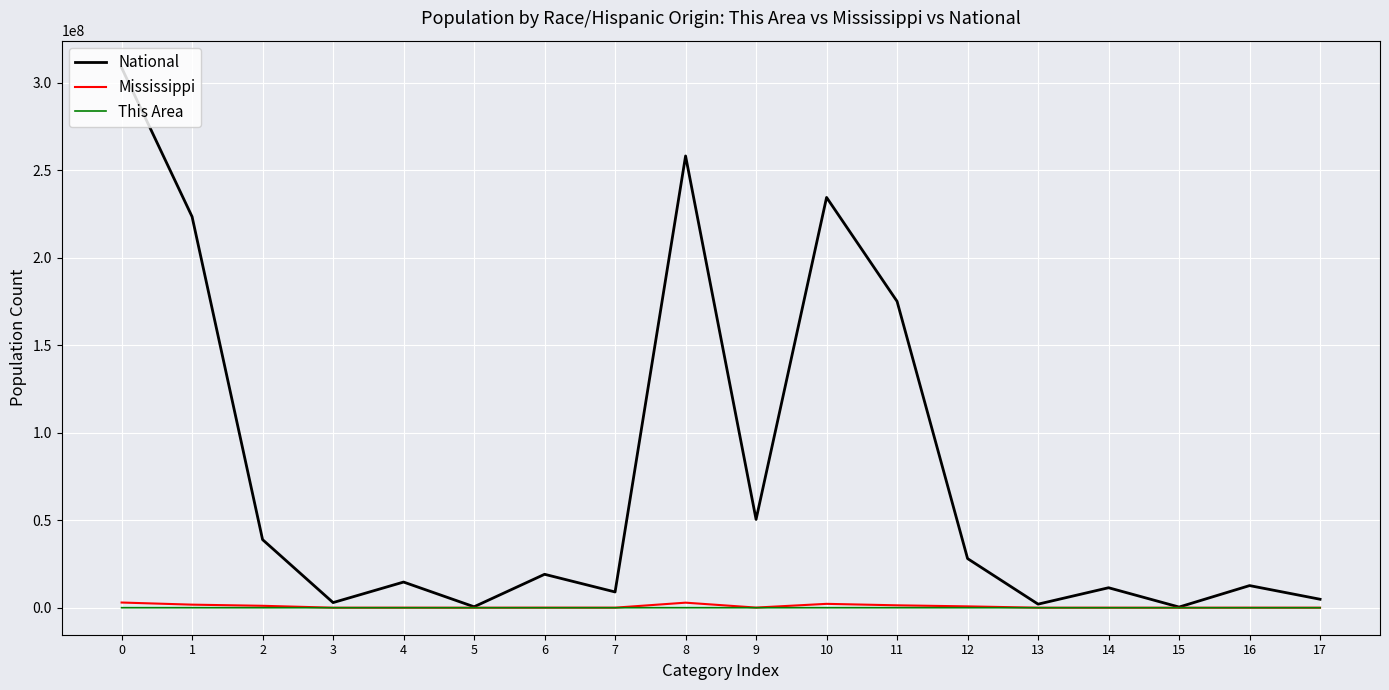

Which series has the largest range (max minus min)?

National